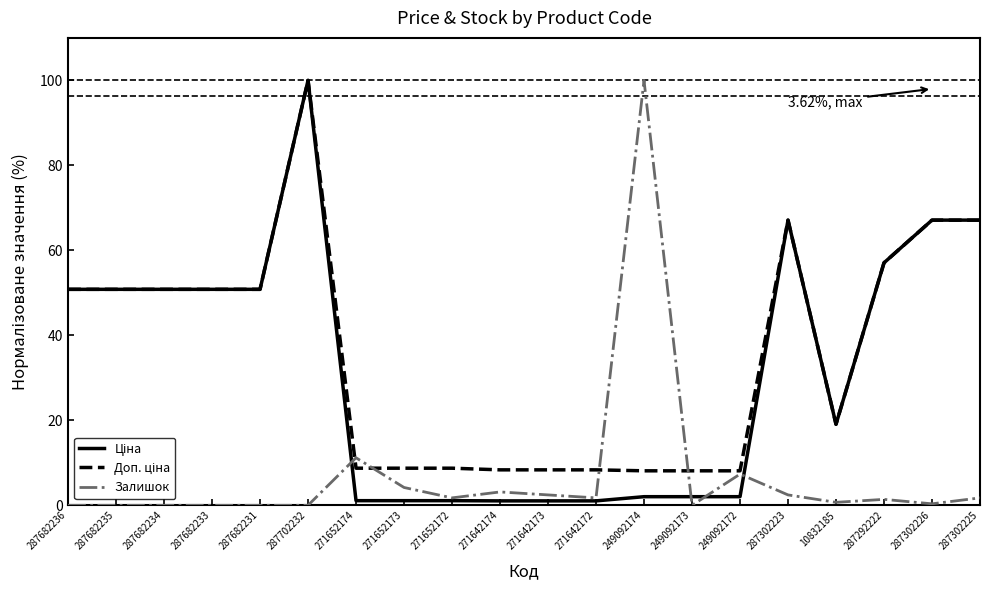

How many lines are shown in the chart?

3